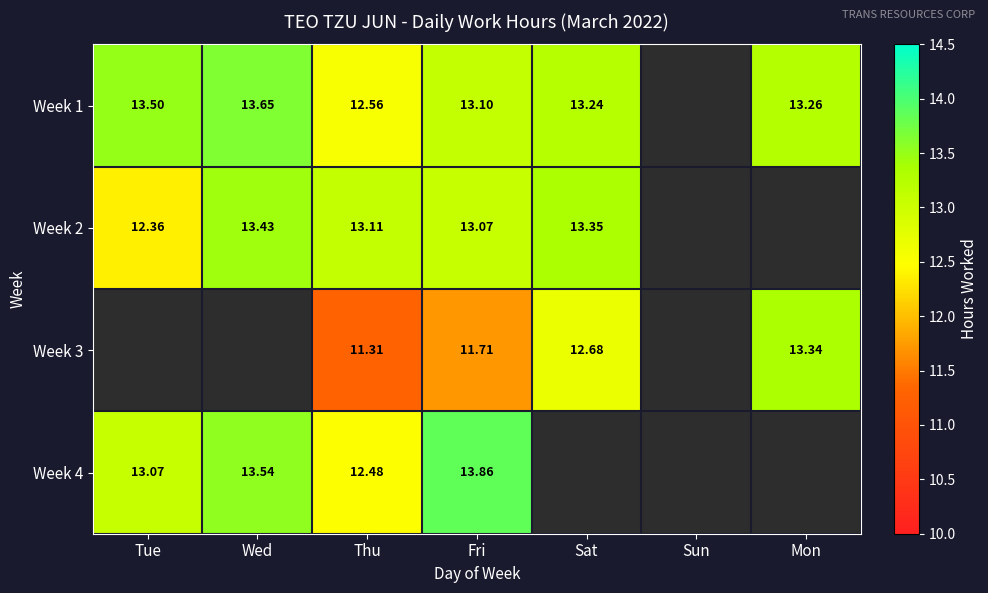

Is the value of Week 2 at Fri greater than the value of Week 1 at Fri?

No